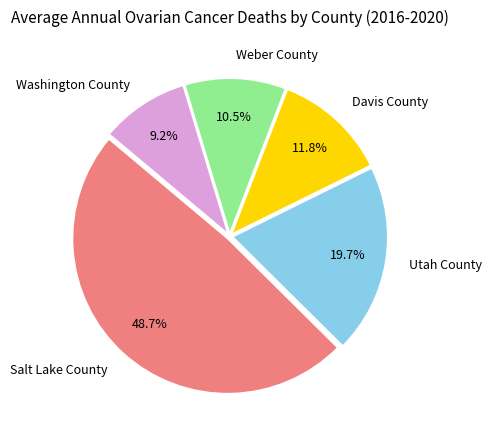

To the nearest percent, what percentage of the pie is Davis County?

12%